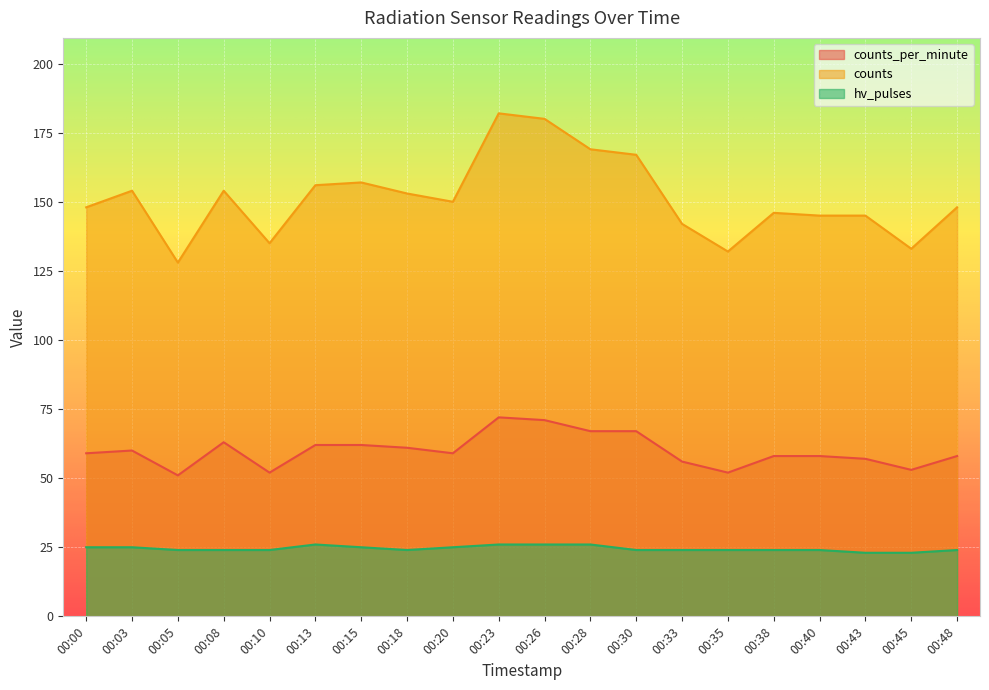

What is the highest value of the hv_pulses series?

26